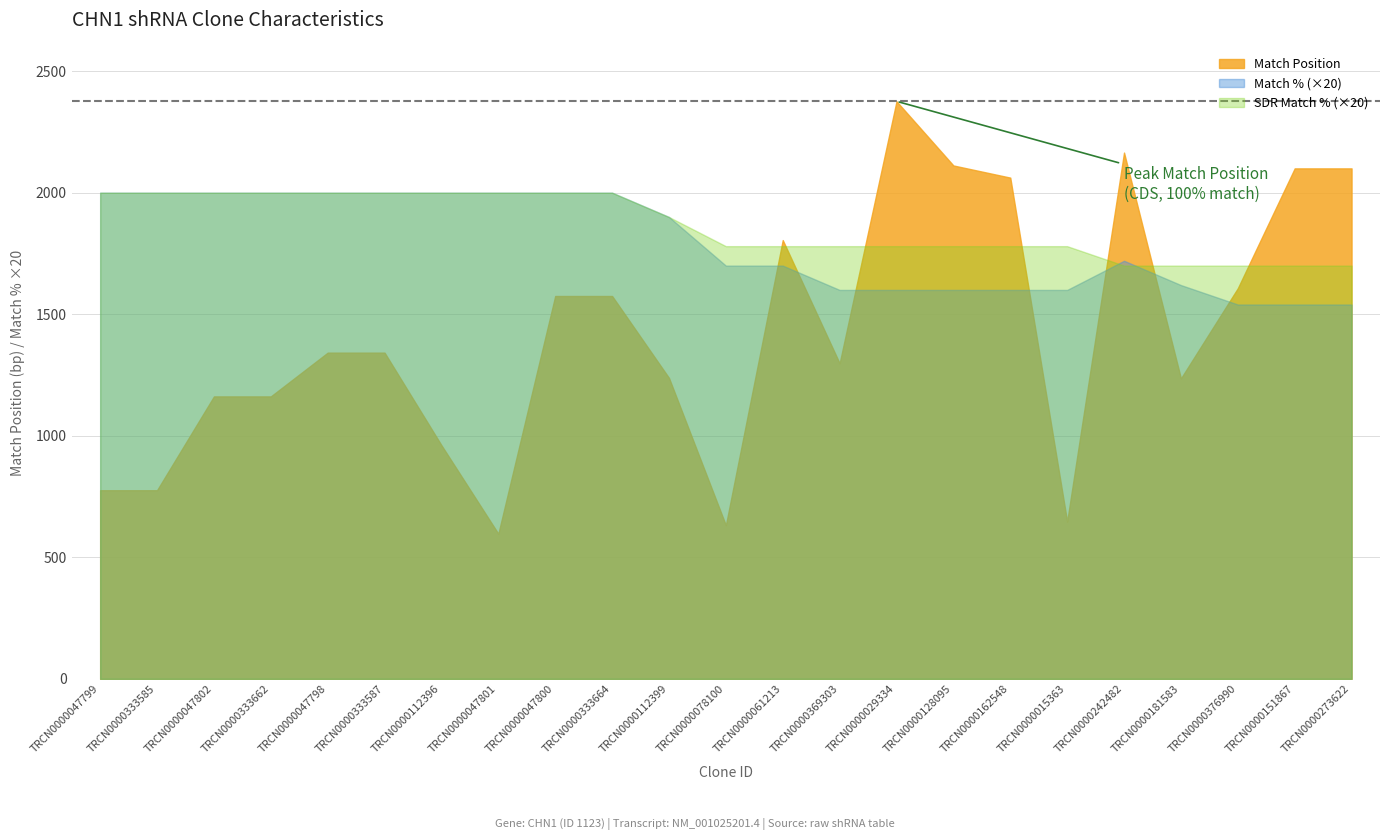

After their last crossing, which series has the higher values: SDR Match % or Match %?

SDR Match %